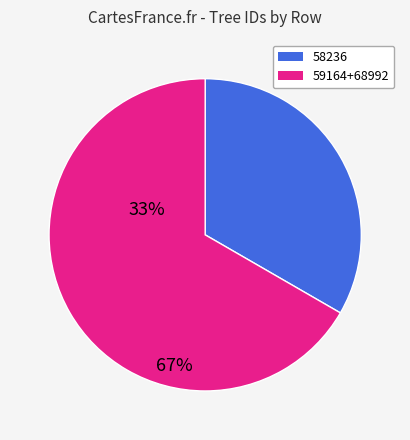

Is there a majority slice in this chart?

Yes